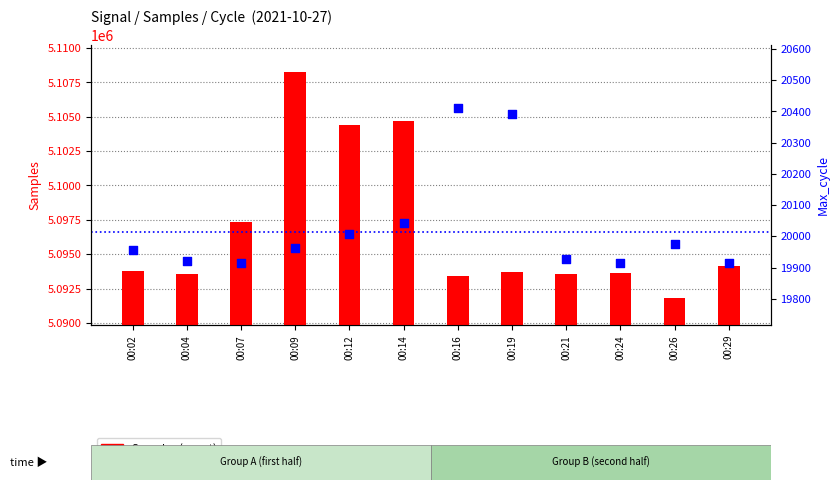

Which series contains the highest Y value?

Samples (count)